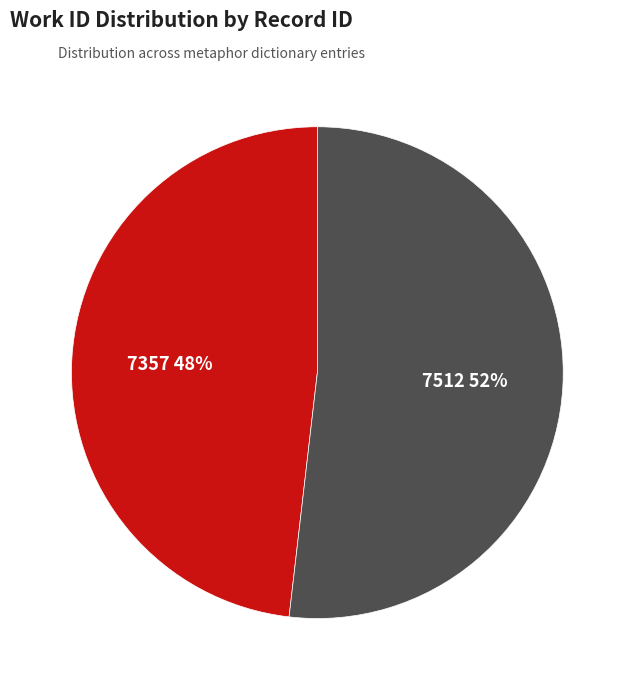

Combined, do 7512 52% and 7357 48% account for over 50%?

Yes